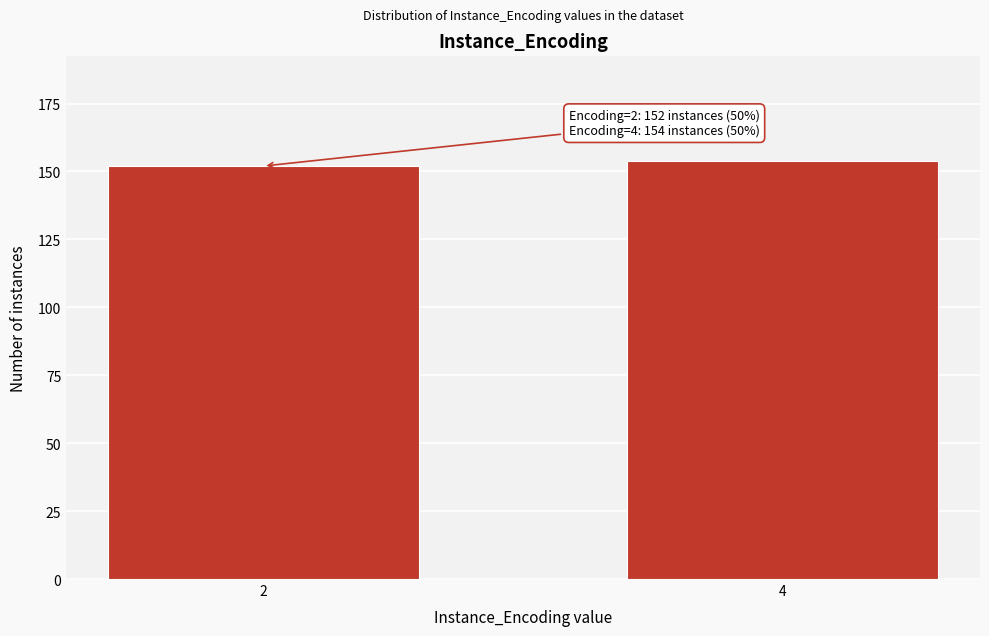

Reading left to right, what are all the values shown in this chart?

2=152	4=154